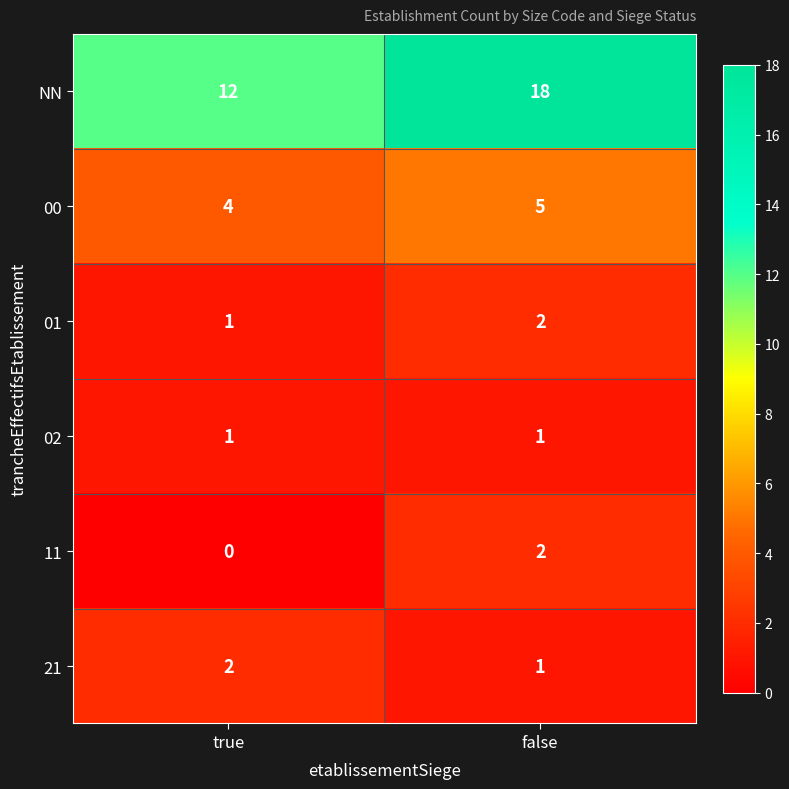

Which series has the widest spread of values?

NN